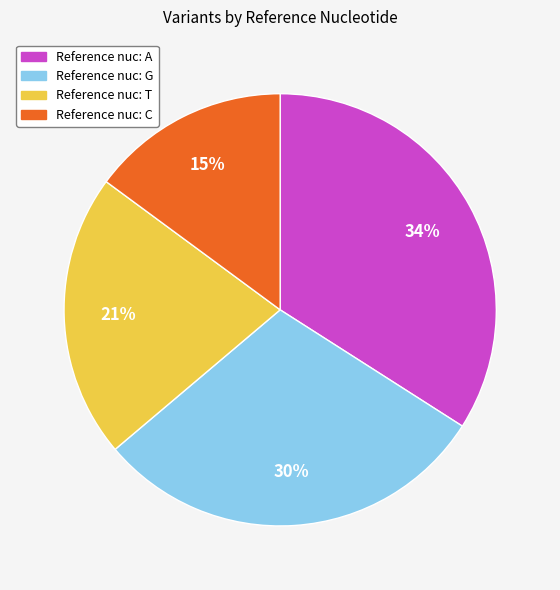

Is there any slice that represents more than half of the pie?

No